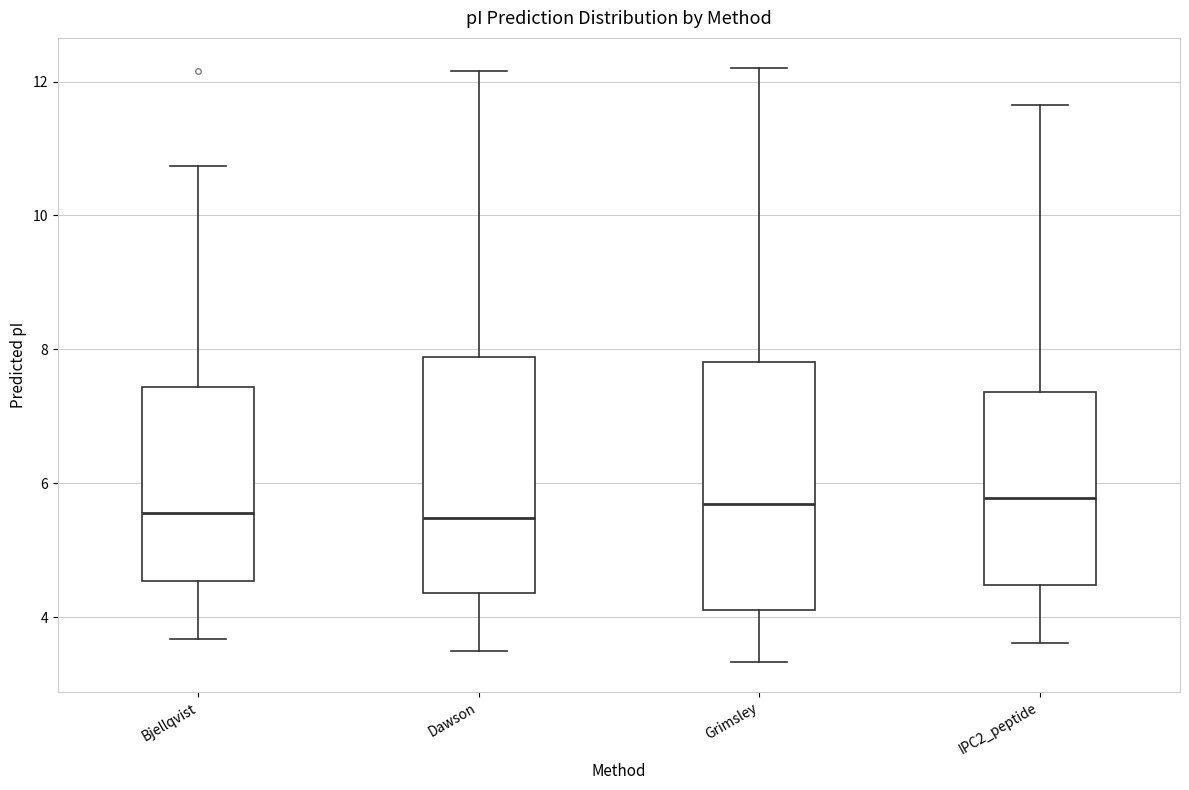

Reading left to right, read every box against the y-axis: the position of its median line, the range the box covers, and the ends of its whiskers. The values are not printed on the chart, so give them approximately, as read against the axis.

Bjellqvist: median 5.6, box 4.6 to 7.4, whiskers 3.6 to 10.8
Dawson: median 5.4, box 4.4 to 7.8, whiskers 3.4 to 12.2
Grimsley: median 5.6, box 4.2 to 7.8, whiskers 3.4 to 12.2
IPC2_peptide: median 5.8, box 4.4 to 7.4, whiskers 3.6 to 11.6